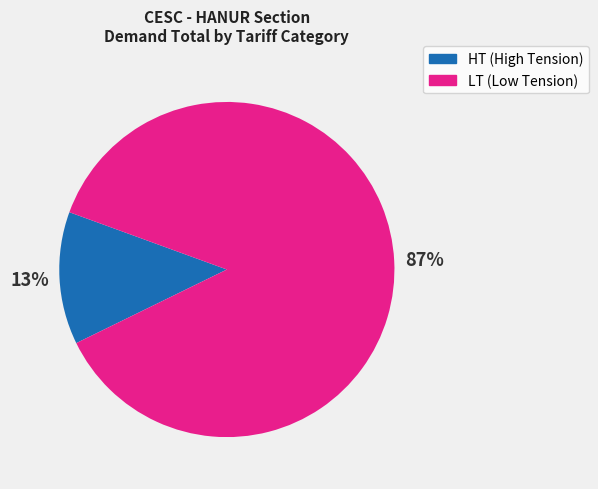

To the nearest percent, what is the difference between the largest and smallest slice percentages?

74%